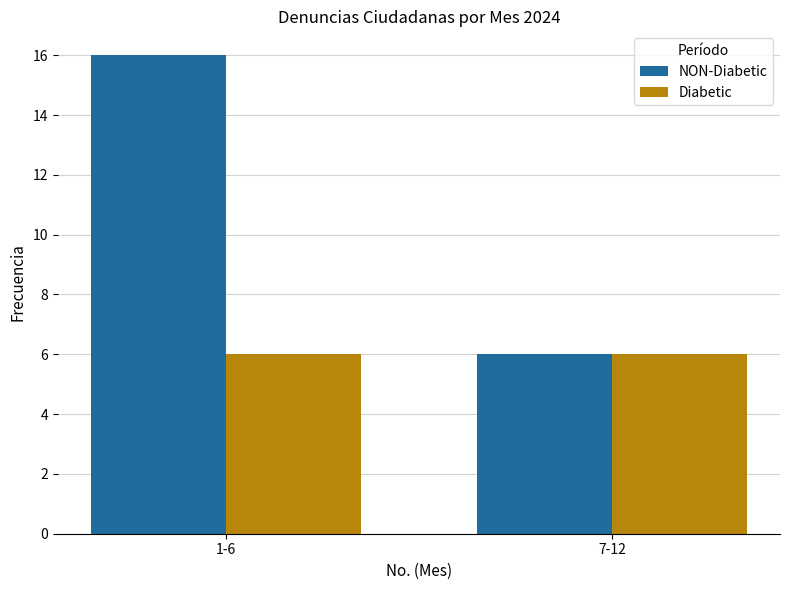

Count the NON-Diabetic values in the range 6 to 16.

2